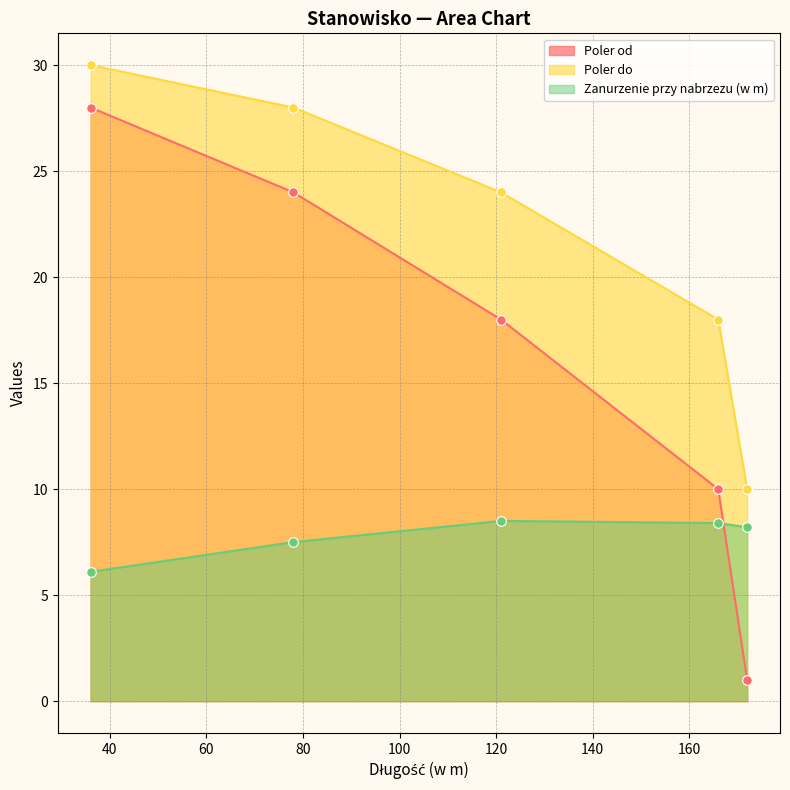

Which series reaches the maximum Y coordinate?

Poler do